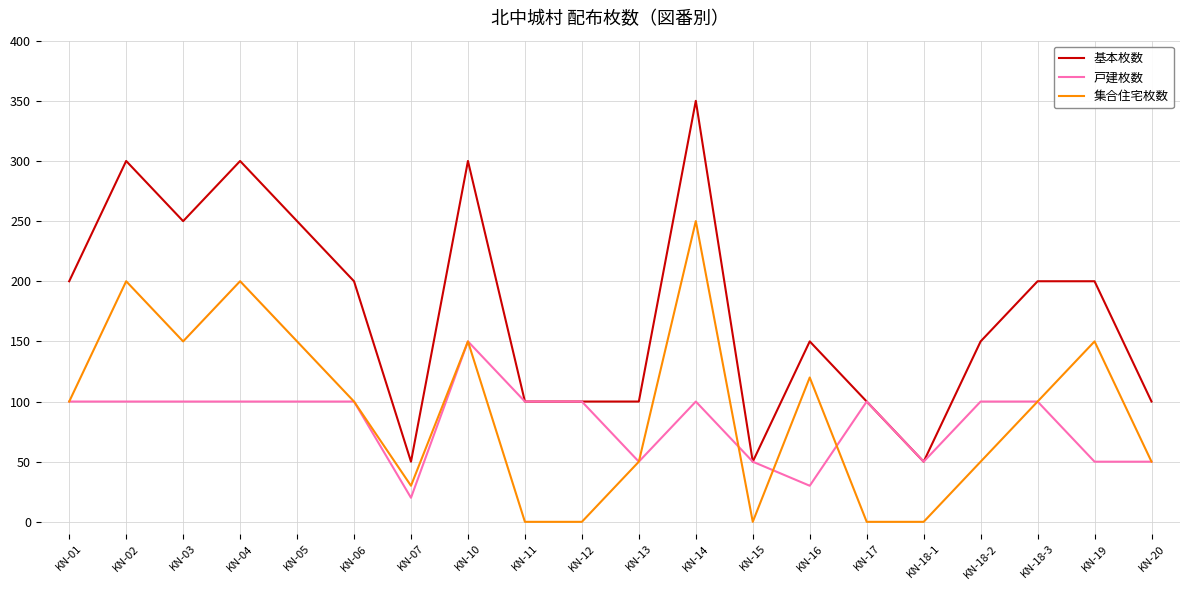

At which label does 戸建枚数 reach its minimum?

KN-07